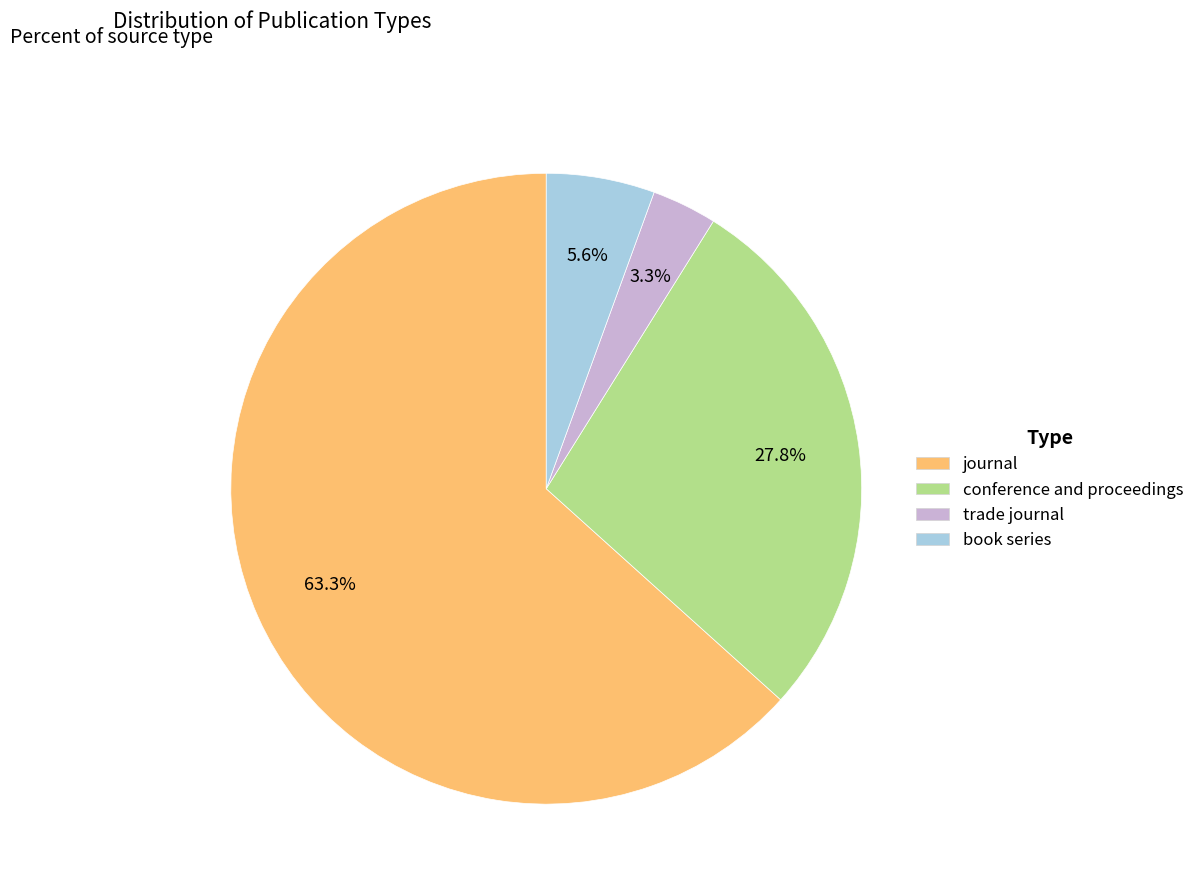

To the nearest percent, what percentage of the pie is conference and proceedings?

28%